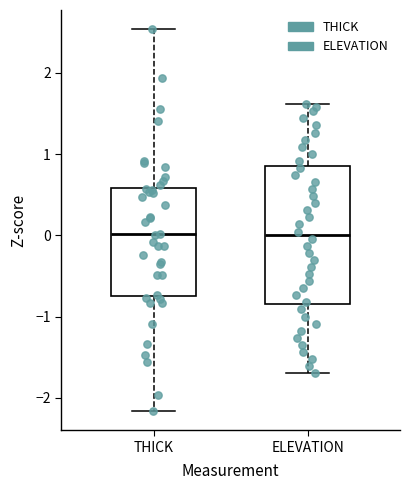

Reading left to right, read every box against the y-axis: the position of its median line, the range the box covers, and the ends of its whiskers. The values are not printed on the chart, so give them approximately, as read against the axis.

THICK: median 0.0, box -0.7 to 0.6, whiskers -2.2 to 2.5
ELEVATION: median 0.0, box -0.8 to 0.9, whiskers -1.7 to 1.6